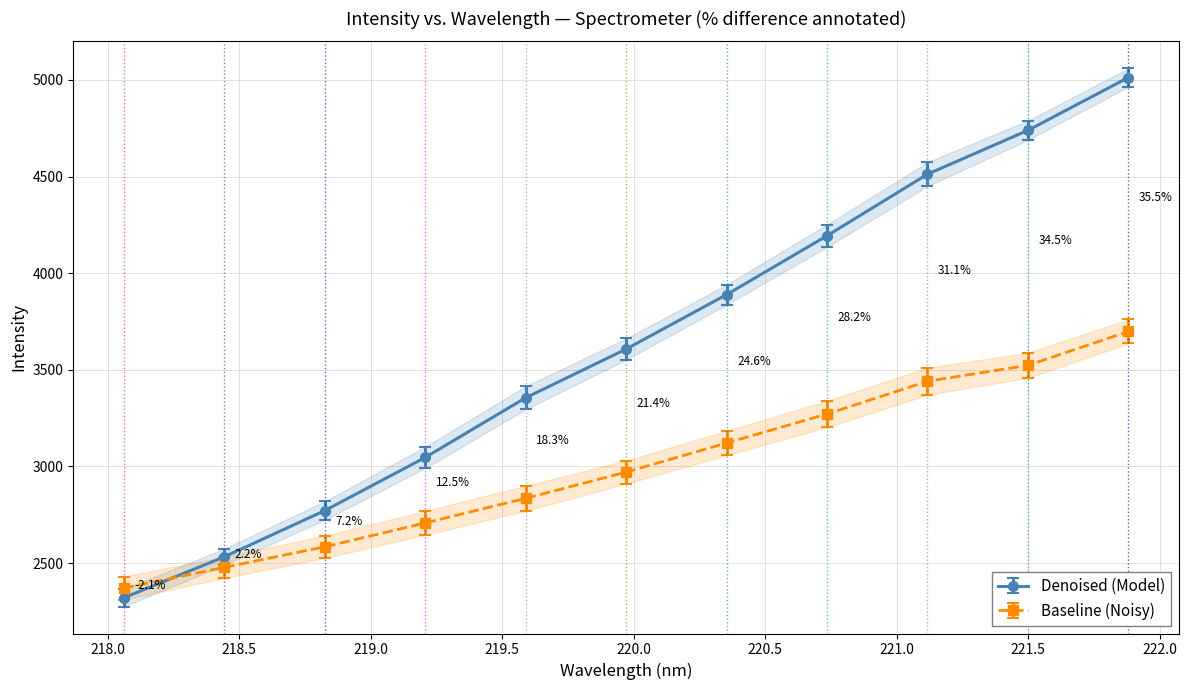

Count the number of categories in the chart.

11